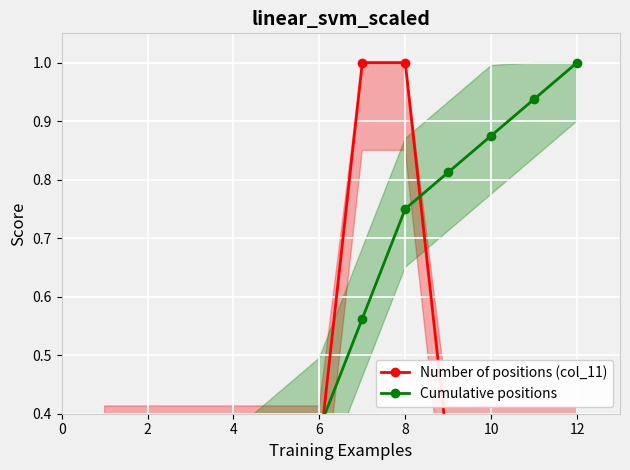

Which series has the largest total across all categories?

Cumulative positions